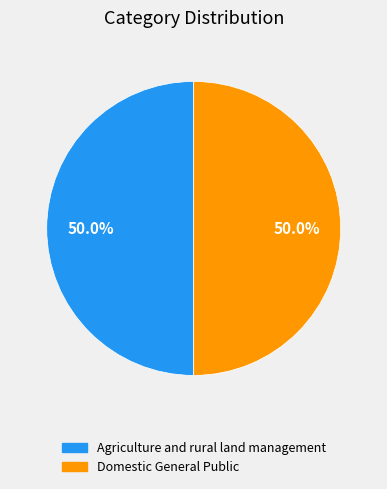

The Domestic General Public slice represents 50% of the pie. True or false?

True